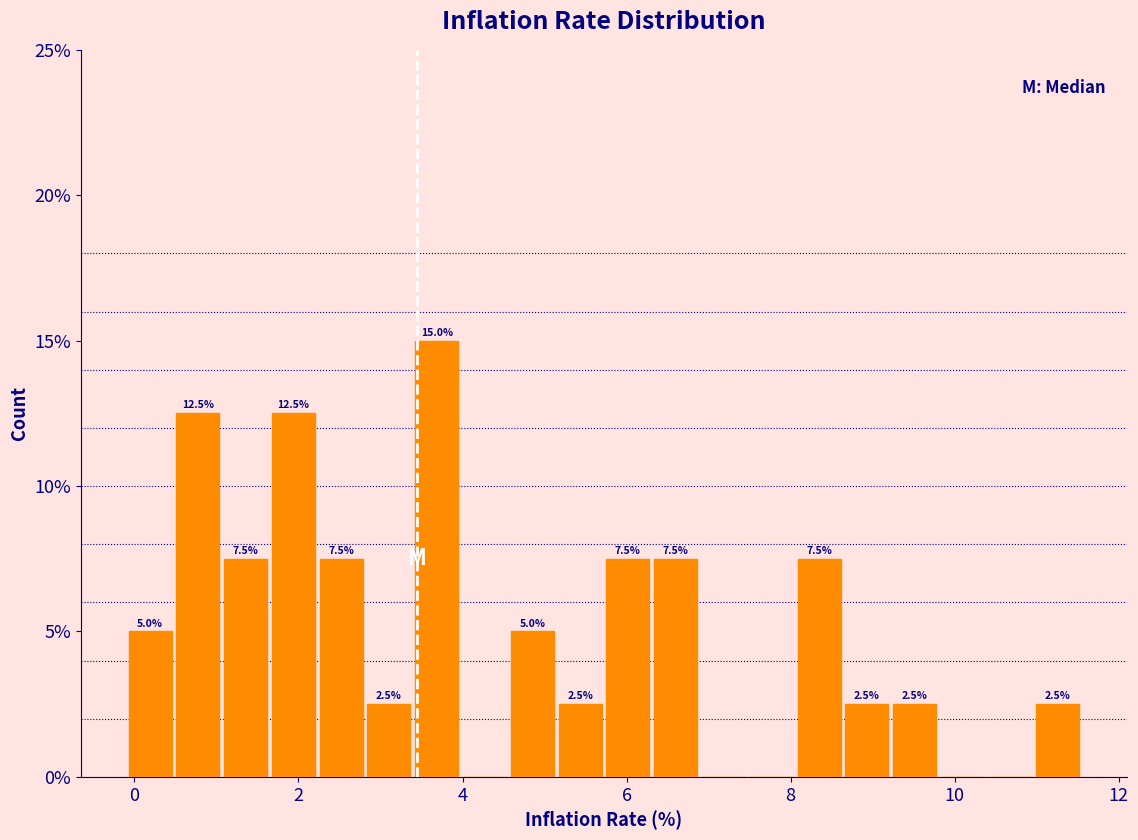

Read against the x-axis, roughly where is the centre of the tallest bar?

3.6